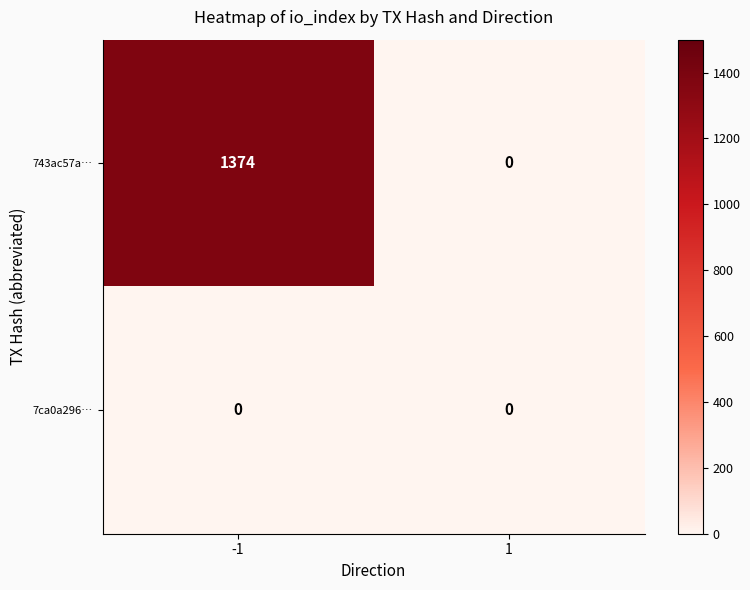

The value of 7ca0a296… at -1 is 0. True or false?

True